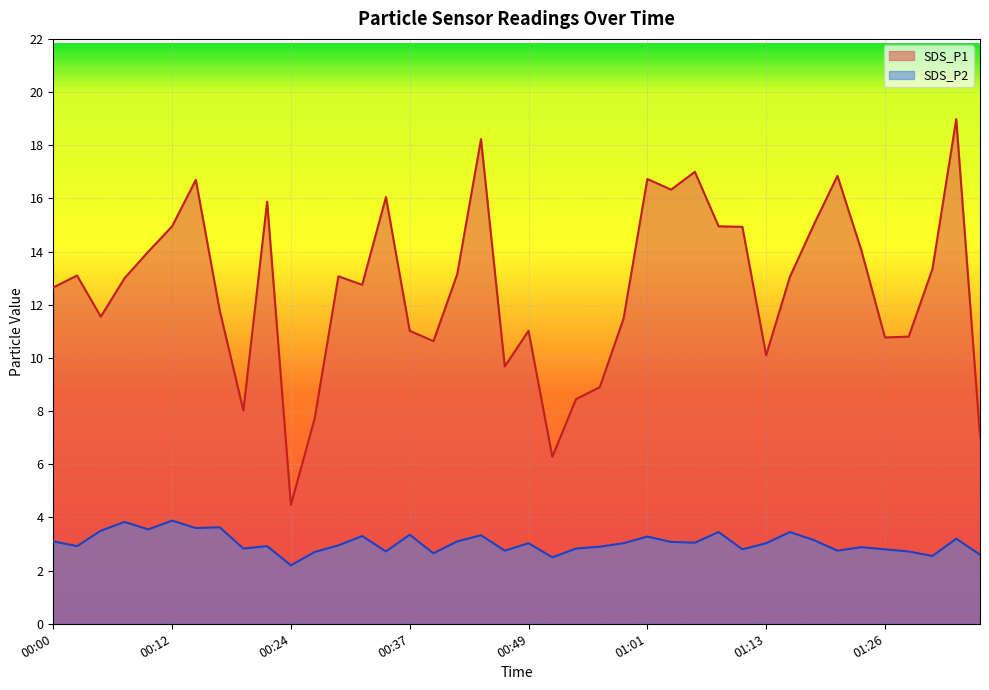

Count the number of data series in this chart.

2